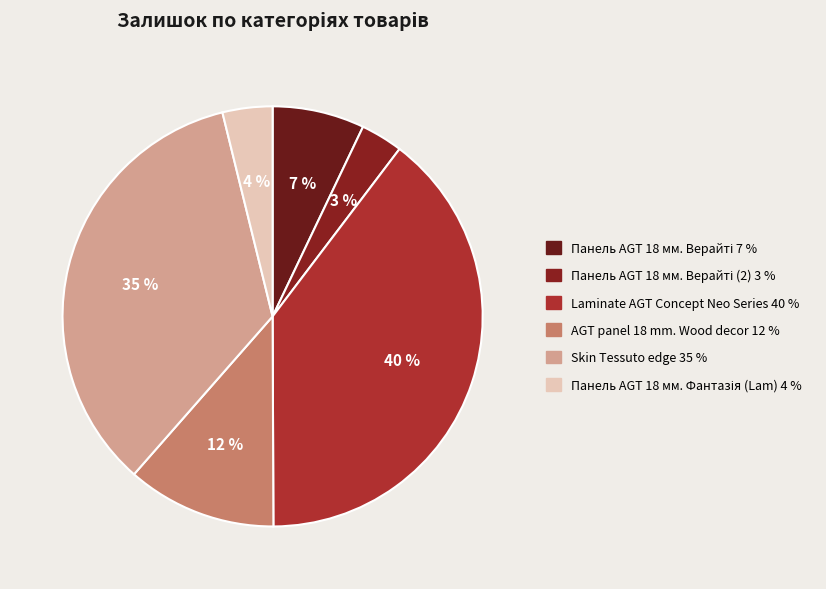

Rank the categories by value from highest to lowest.

Laminate AGT Concept Neo Series, Skin Tessuto edge, AGT panel 18 mm. Wood decor, Панель AGT 18 мм. Верайті, Панель AGT 18 мм. Фантазія (Lam), Панель AGT 18 мм. Верайті (2)